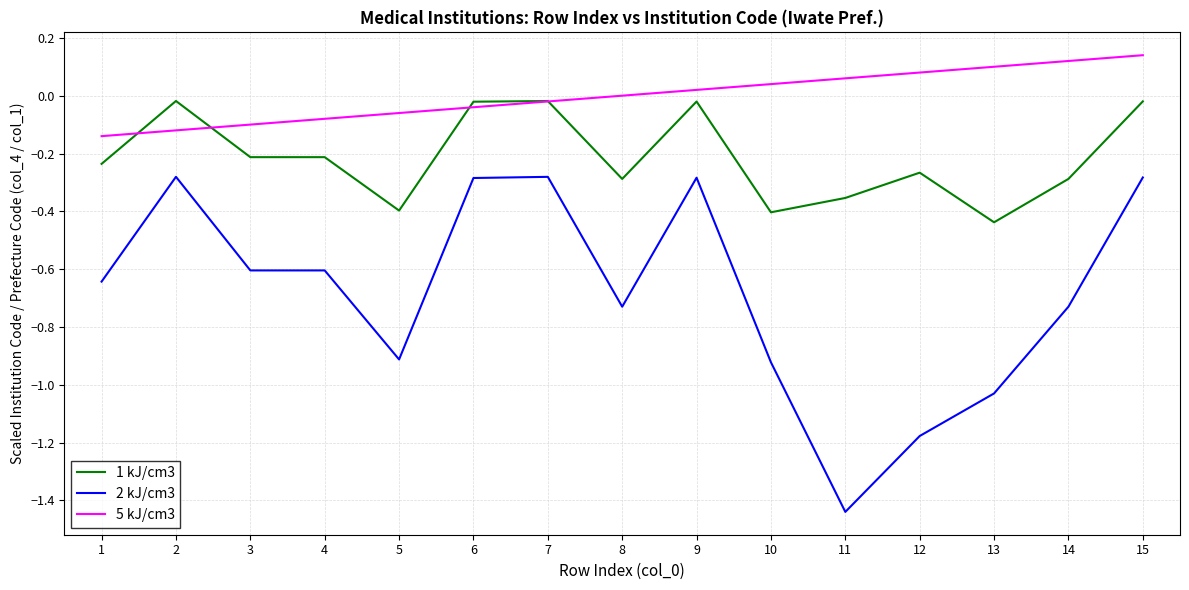

Does the chart have visible grid lines?

Yes